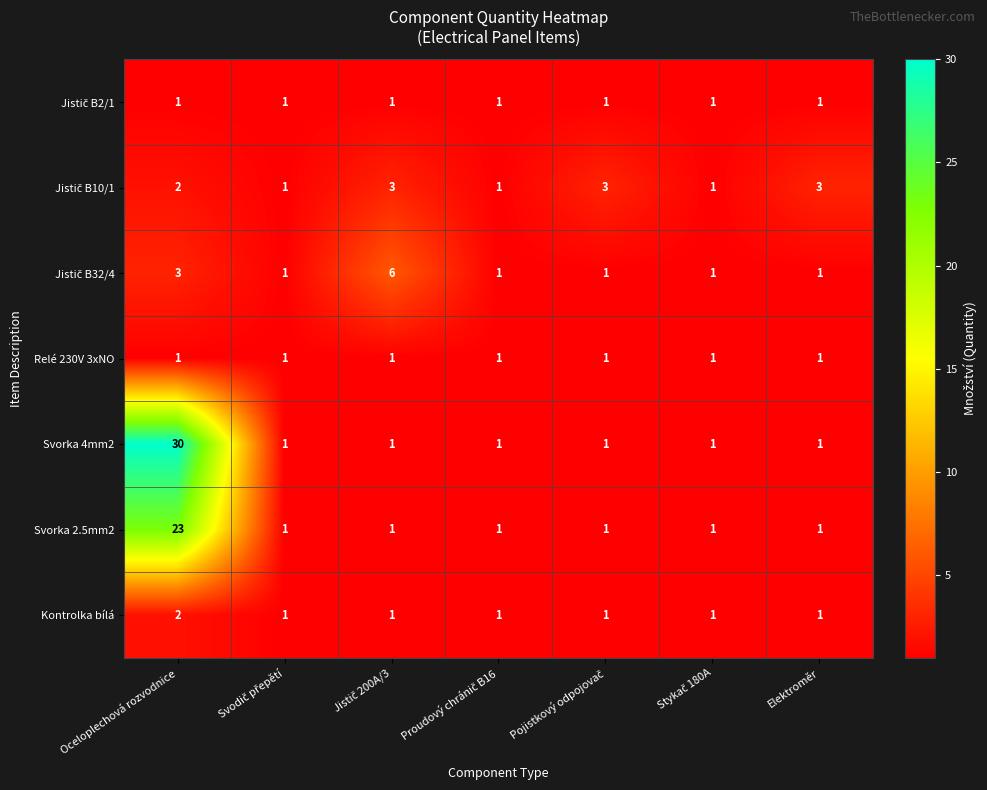

Which series has the largest range (max minus min)?

Svorka 4mm2